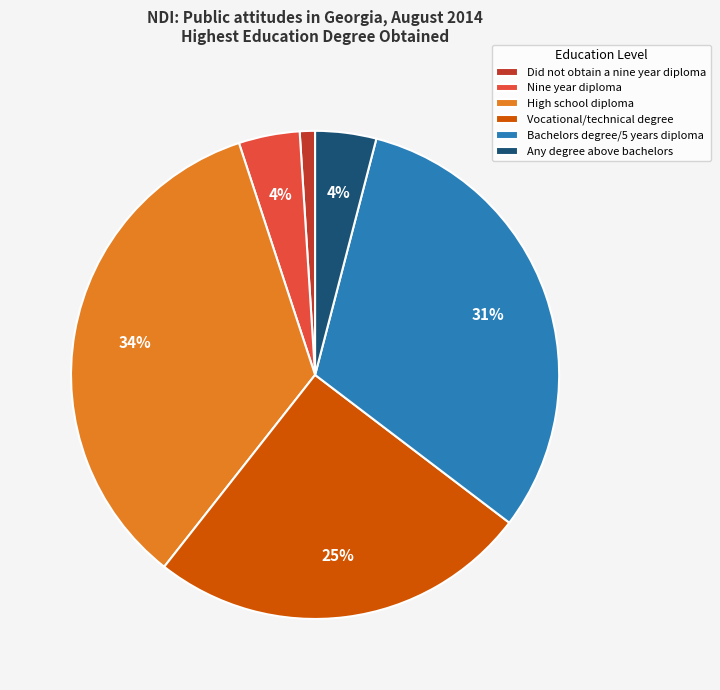

To the nearest percent, what portion does Vocational/technical degree represent?

25%